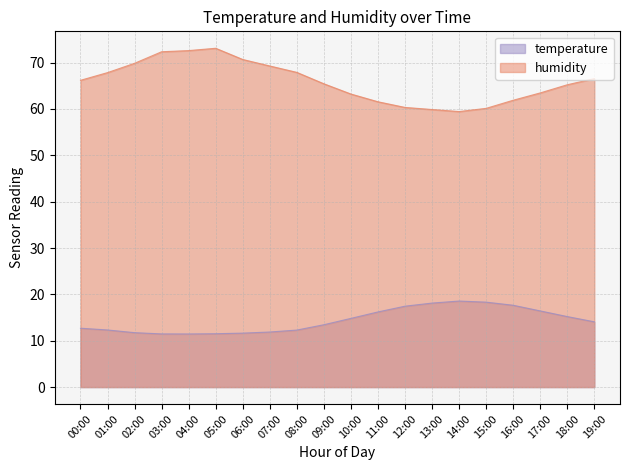

What is the sum of the humidity values at 19:00 and 13:00?

126.4